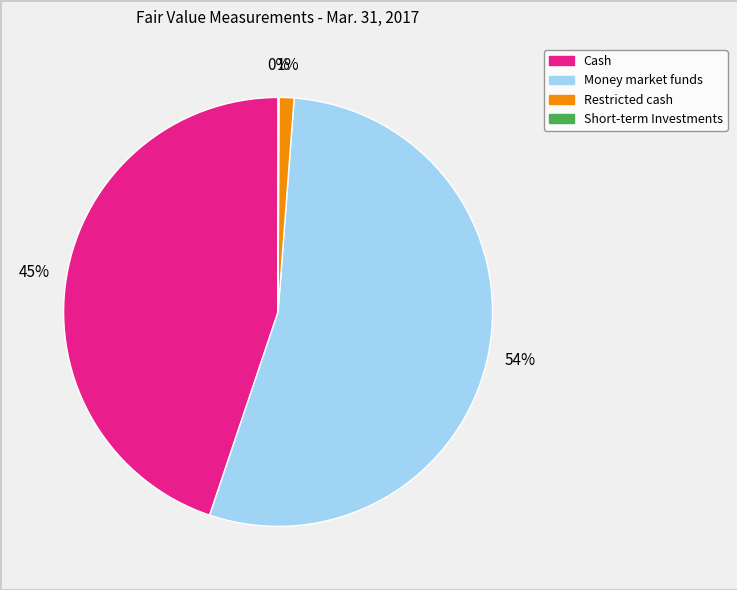

Which has a higher value, Money market funds or Cash?

Money market funds